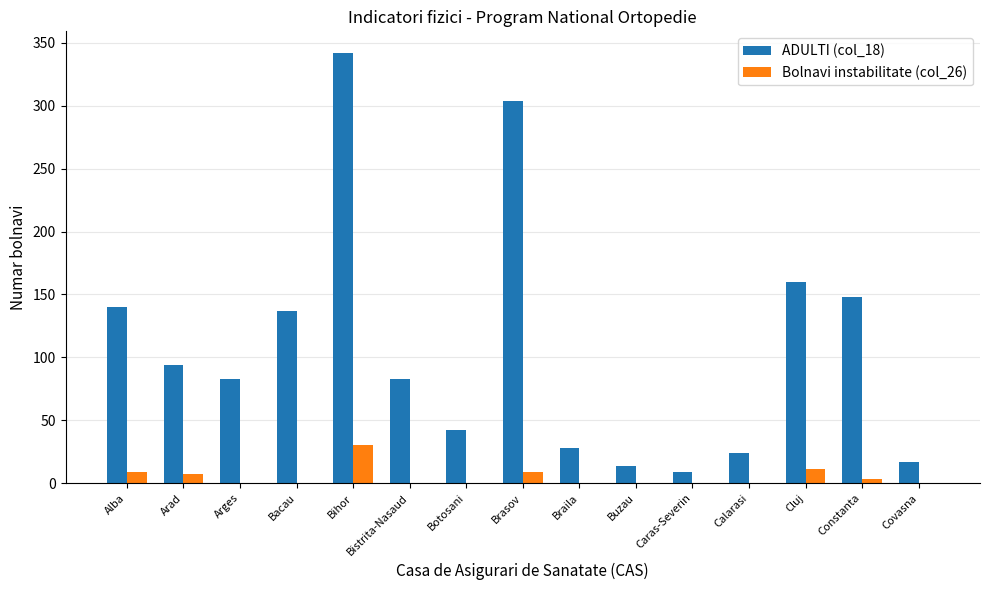

What is the greatest value displayed?

342